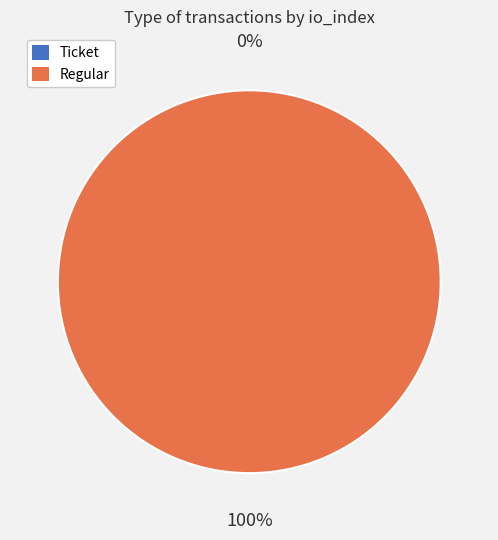

To the nearest percent, what is the difference between the Ticket (index 0) and Regular (index 11) slice percentages?

100%